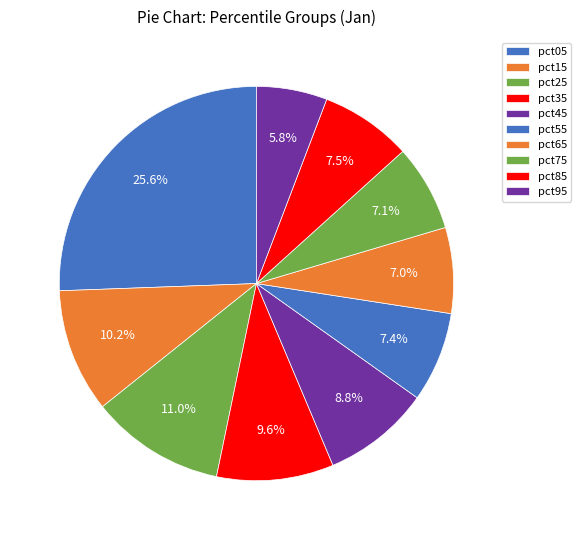

Count the number of slices in the pie.

10